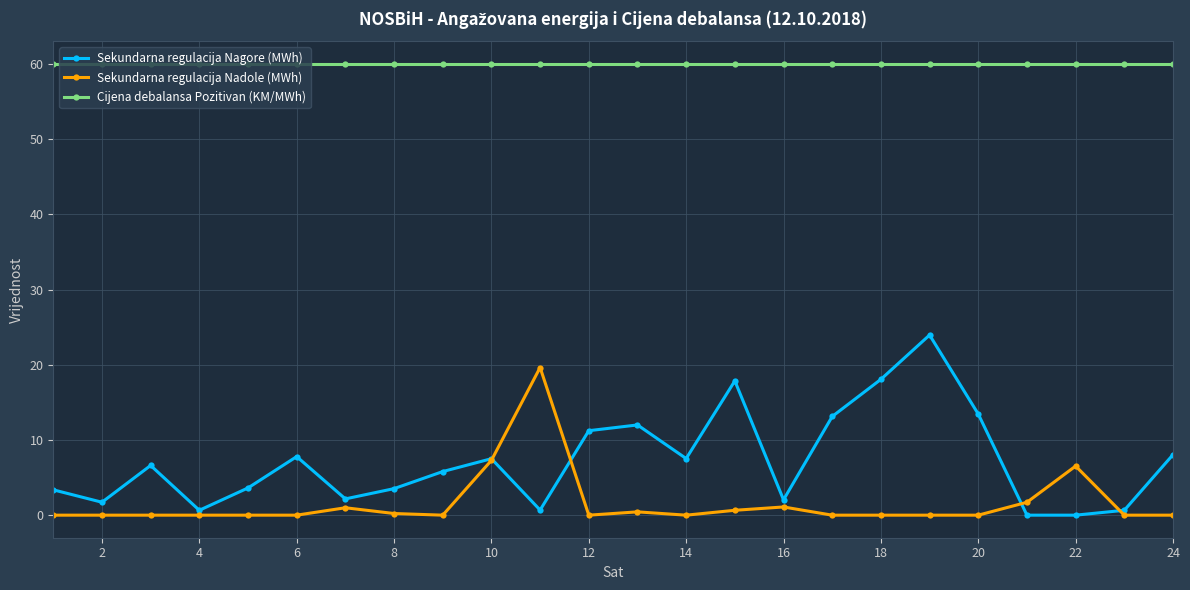

True or false: Sekundarna regulacija Nagore (MWh) has more than 2 points higher than both neighbors.

True